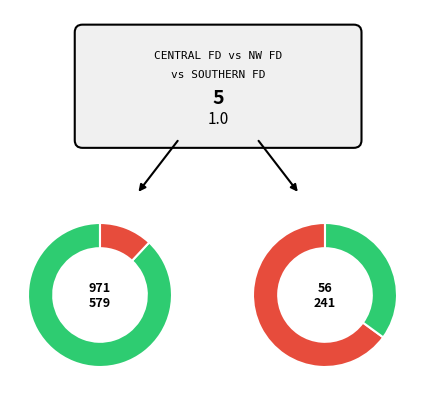

What percentage is NOT represented by NORTH-WESTERN FEDERAL DISTRICT?

88.0%